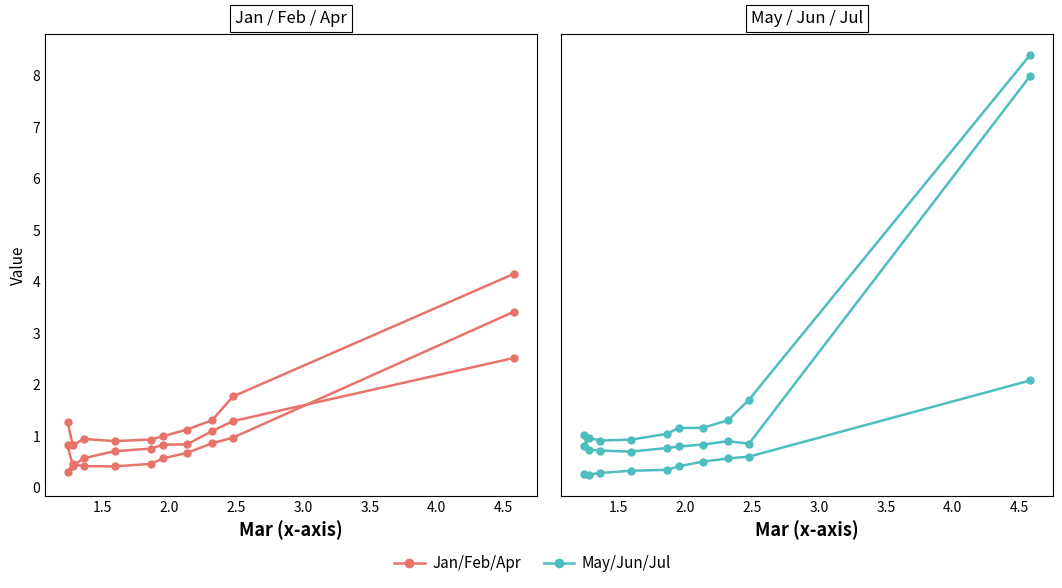

True or false: Jul and May cross at least once.

False